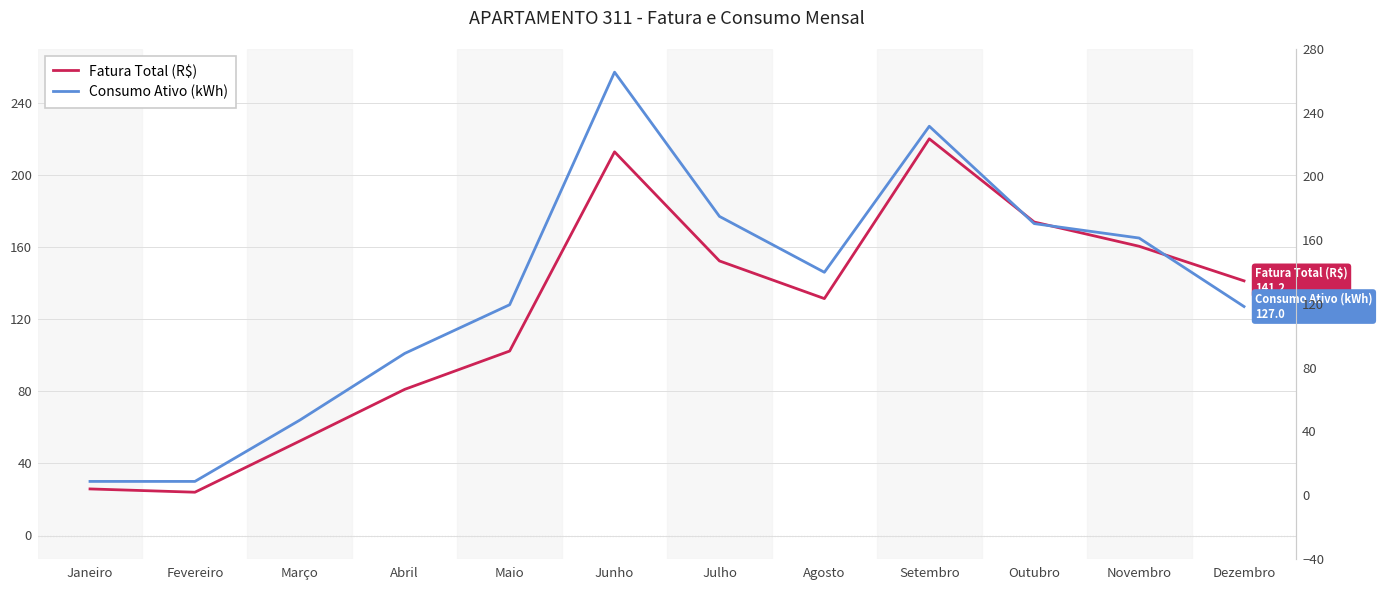

How many interior local peaks does the Fatura Total (R$) series have?

2